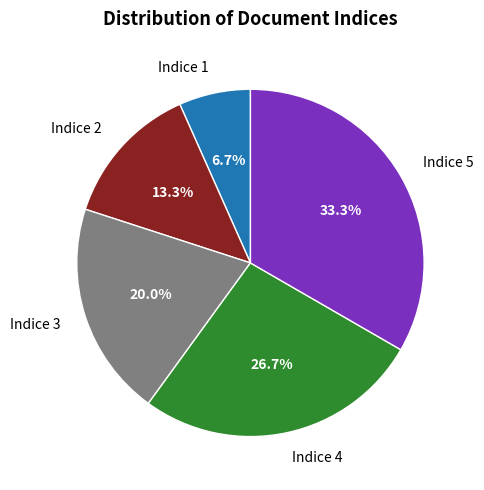

Which category has the smallest portion of the pie?

Indice 1